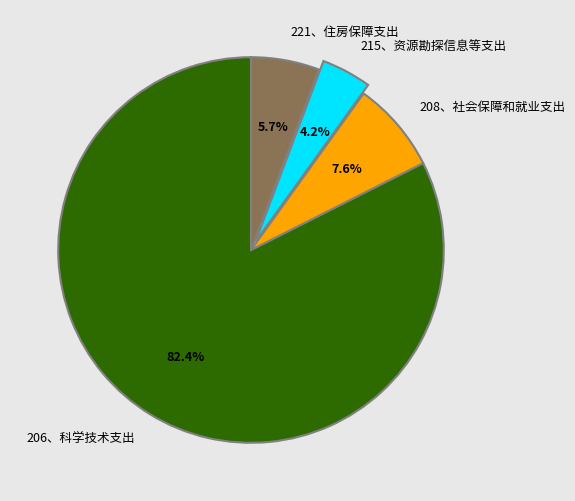

To the nearest percent, what portion does 221、住房保障支出 represent?

6%